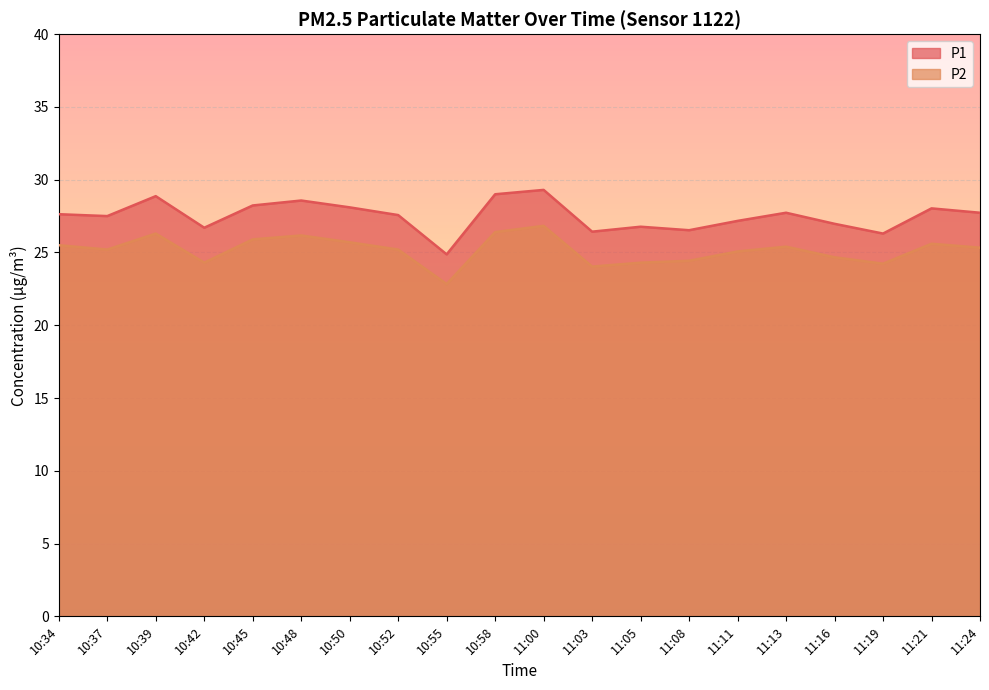

What is the difference between the second highest and minimum values in the P1 series?

4.1